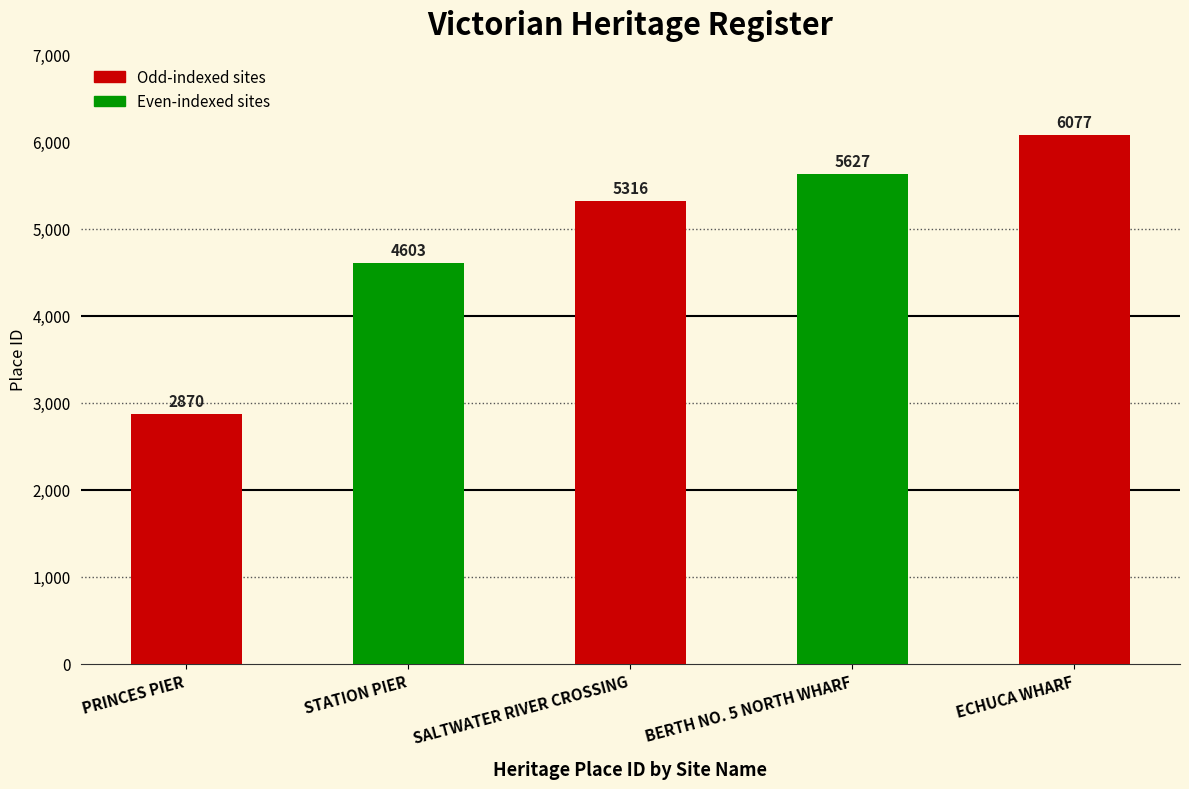

Which has a higher value, BERTH NO. 5 NORTH WHARF or ECHUCA WHARF?

ECHUCA WHARF